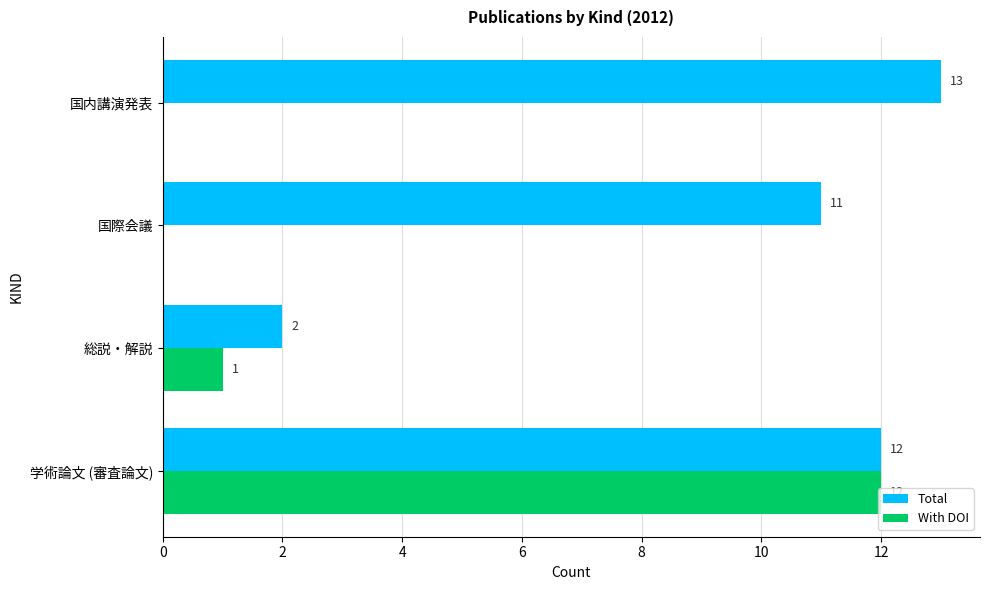

Which series changed the most between 総説・解説 and 国際会議?

Total